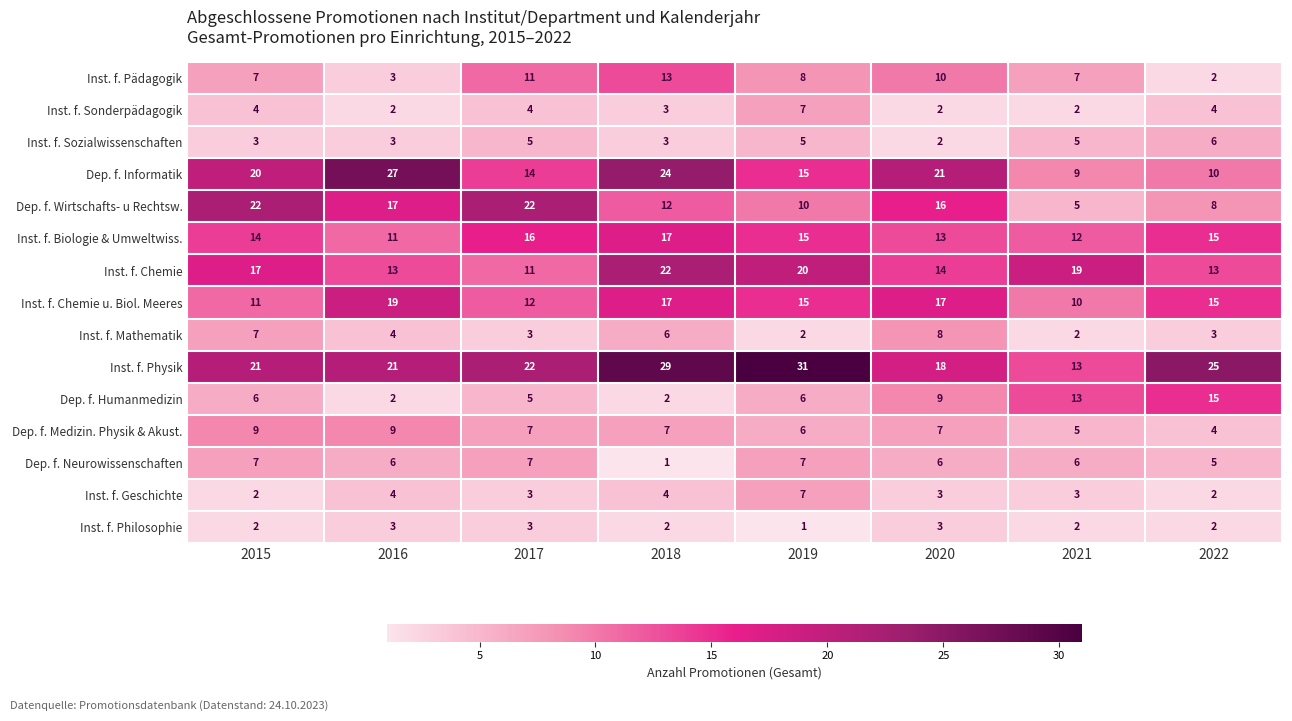

The Dep. f. Medizin. Physik & Akust. series shows 5 at 2022. True or false?

False